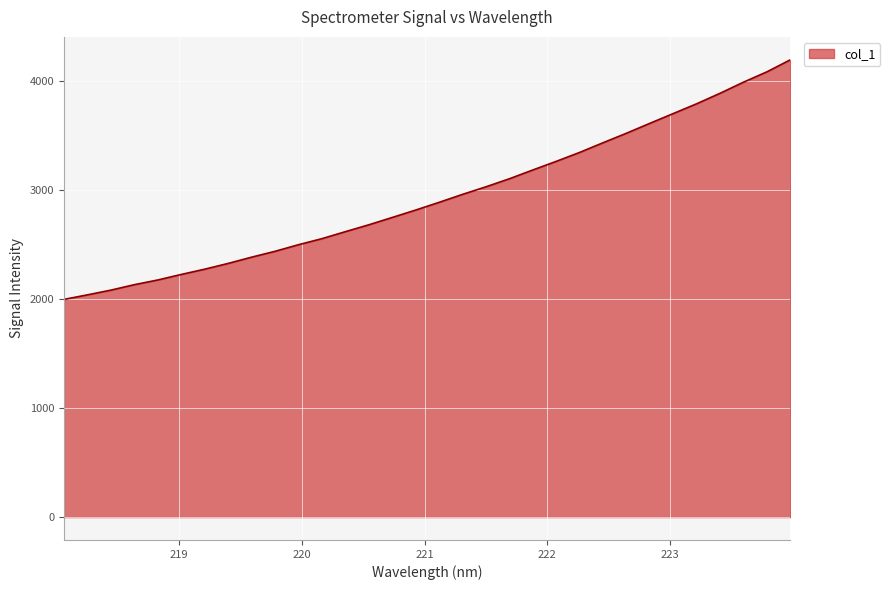

What is the greatest value displayed?

4197.1